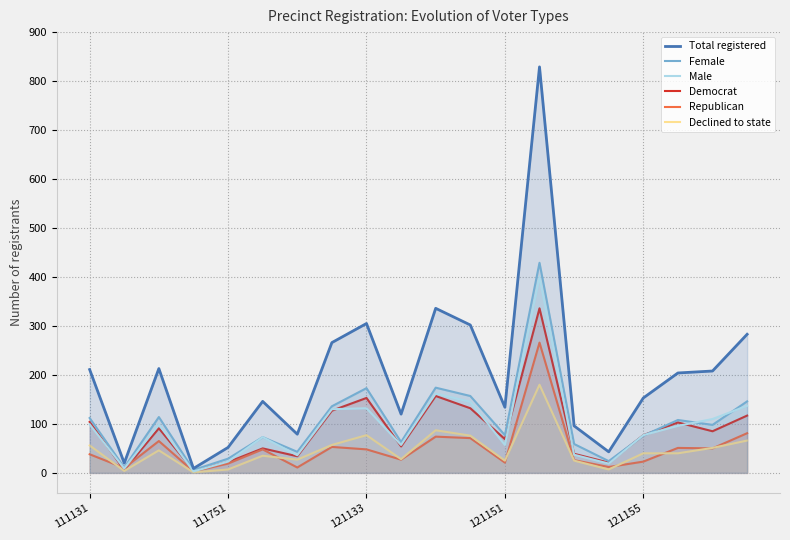

What is the label of the 11th point from the left?

10